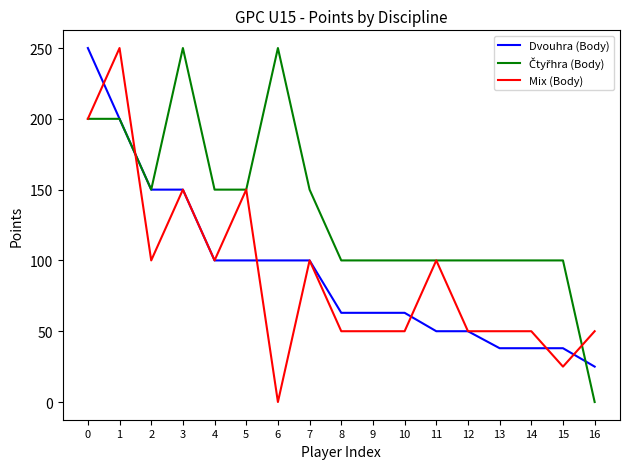

Between 1 and 2, which series saw the biggest shift?

Mix (Body)